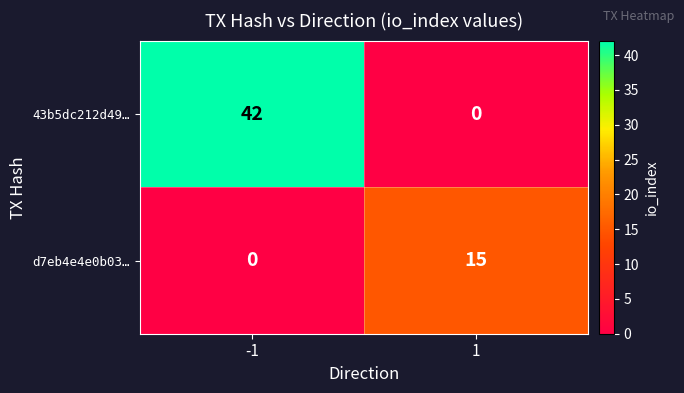

At 1, list the series in order from smallest to largest.

43b5dc212d49…, d7eb4e4e0b03…